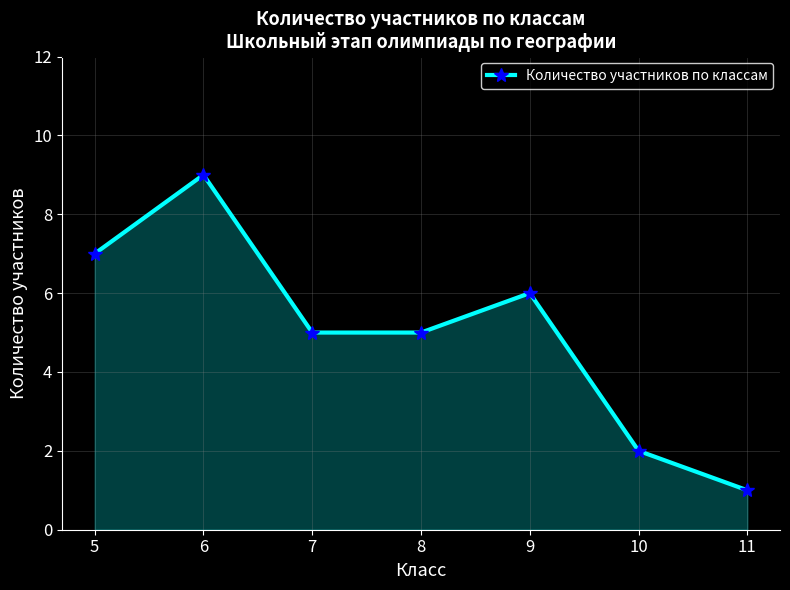

Where does the data first go above 5?

5